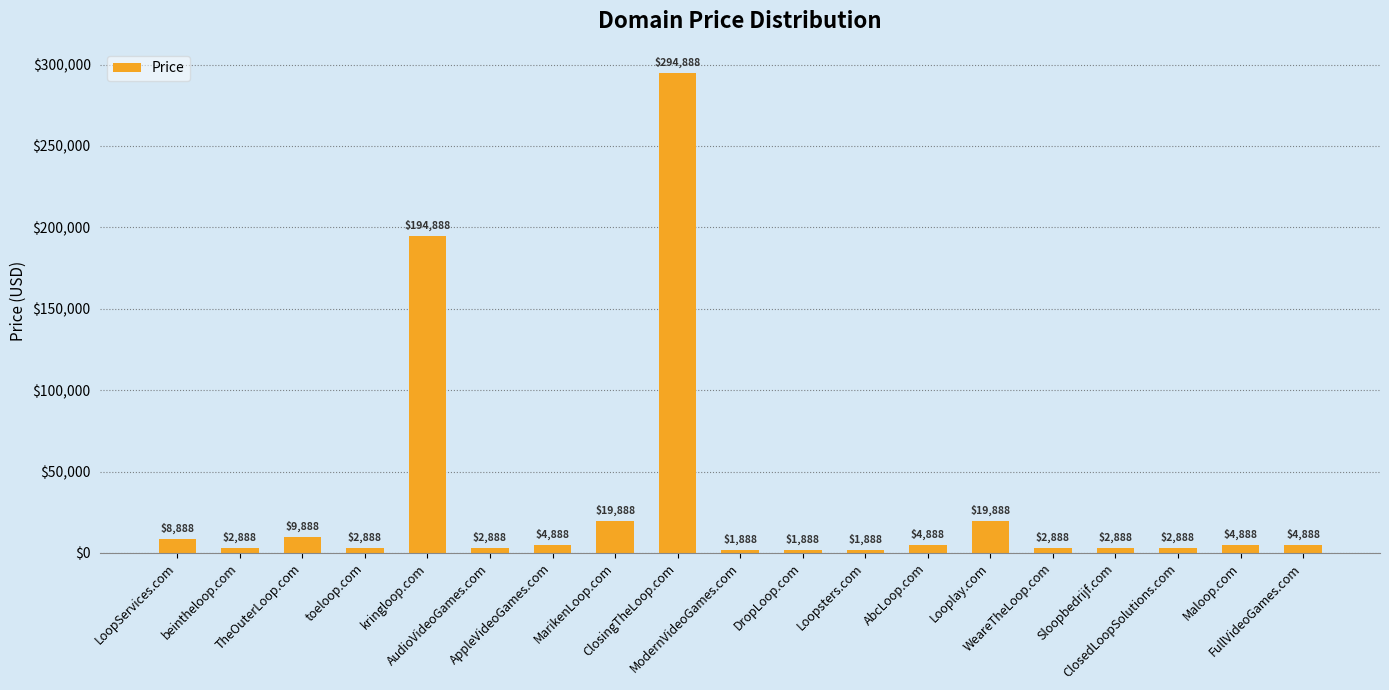

The chart shows a value of 1888 at ModernVideoGames.com. True or false?

True